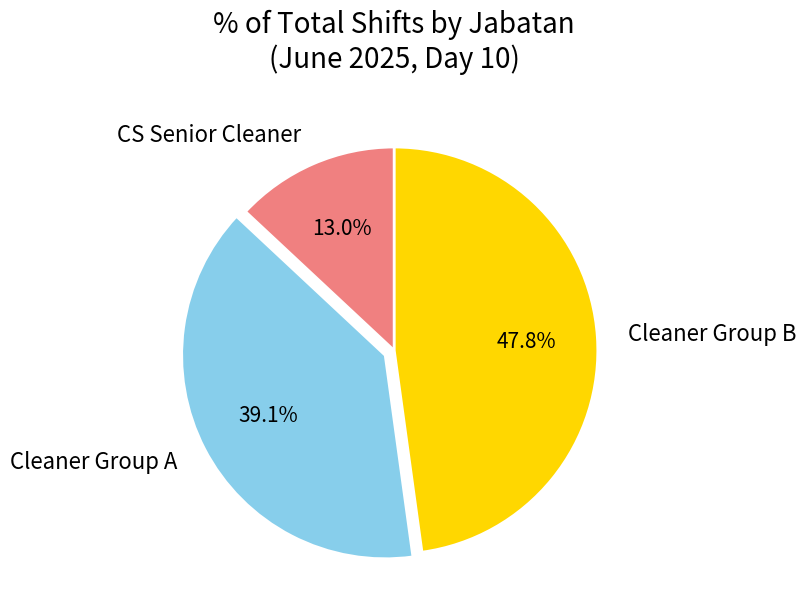

What is the ratio of the value at Cleaner Group B to the value at Cleaner Group A?

1.2